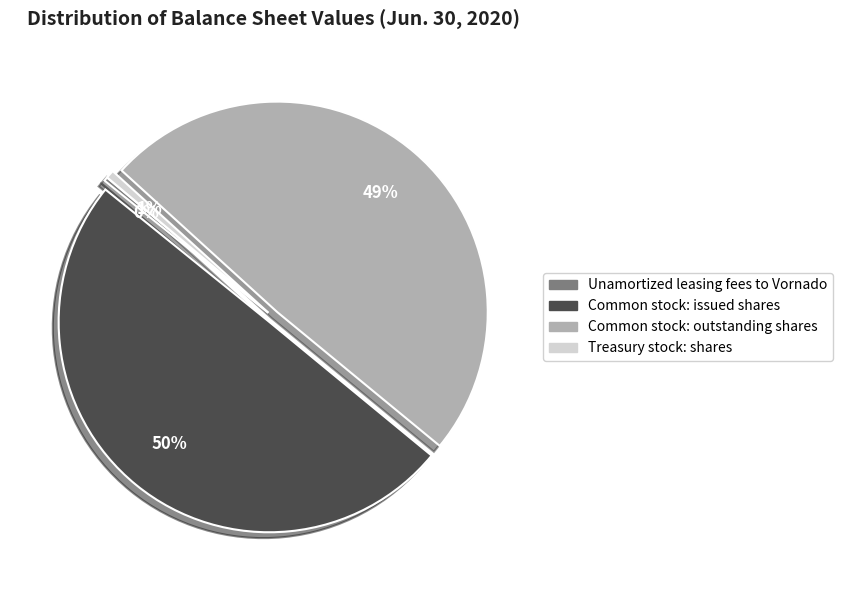

To the nearest percent, what is the average slice percentage?

25%